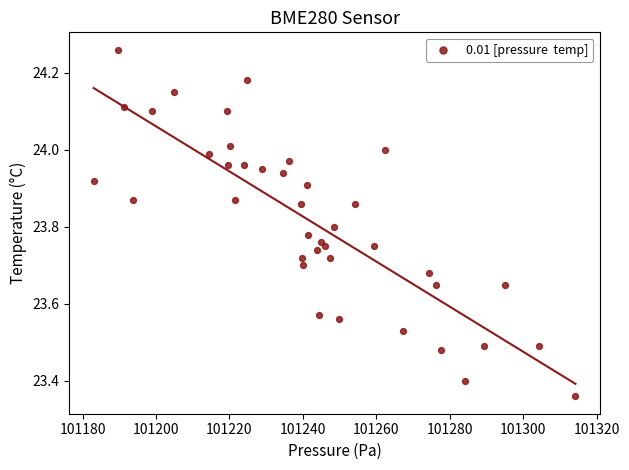

What is the range of Y values (max minus min)?

0.9